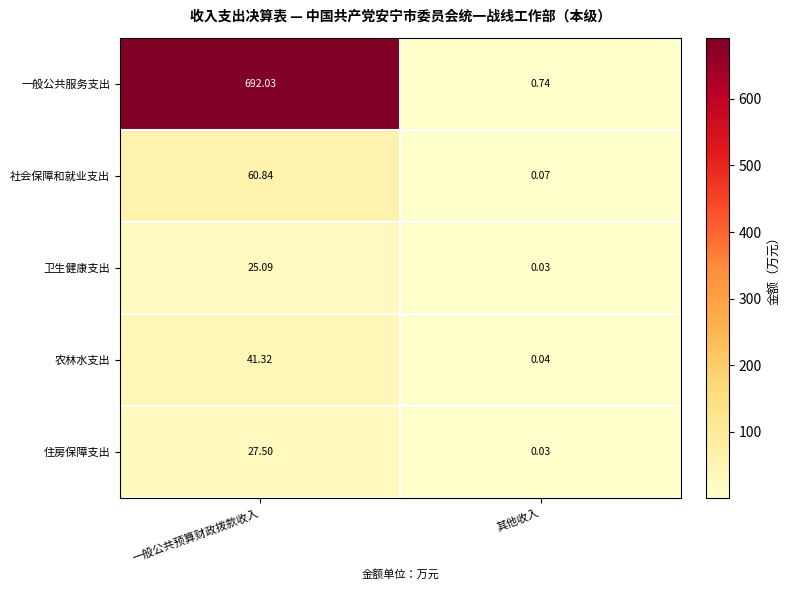

Which series has the largest range (max minus min)?

一般公共服务支出